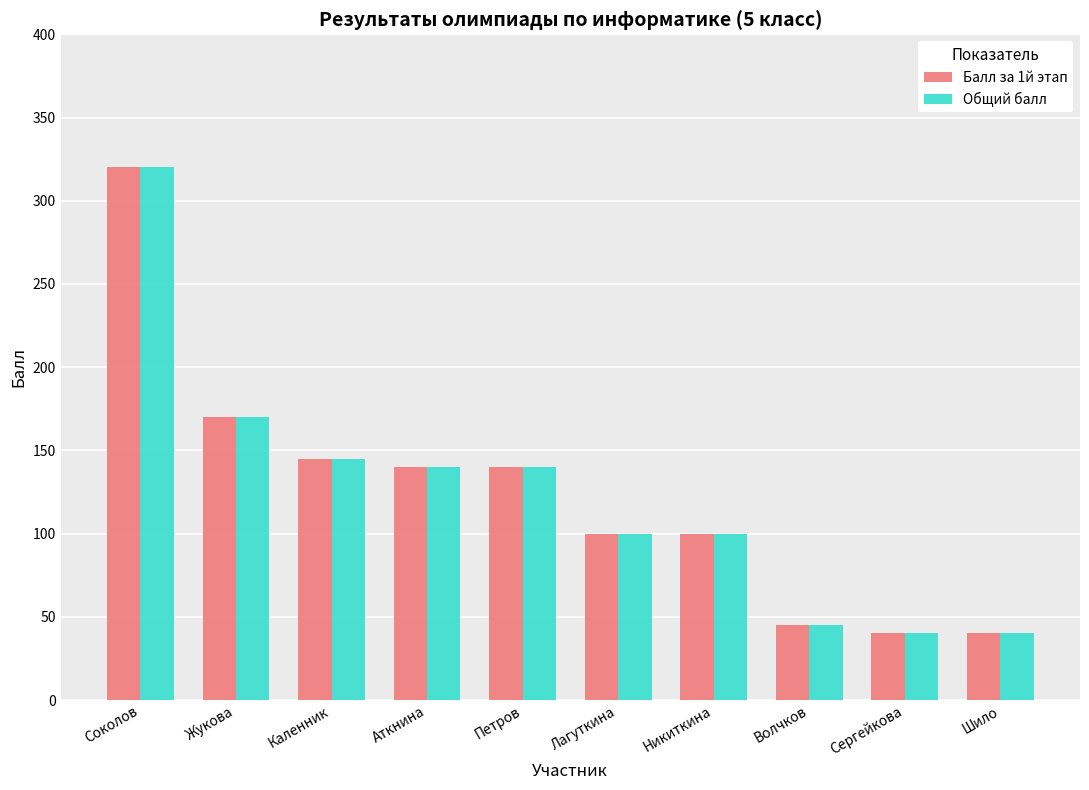

At which category is the sum across all series the highest?

Соколов